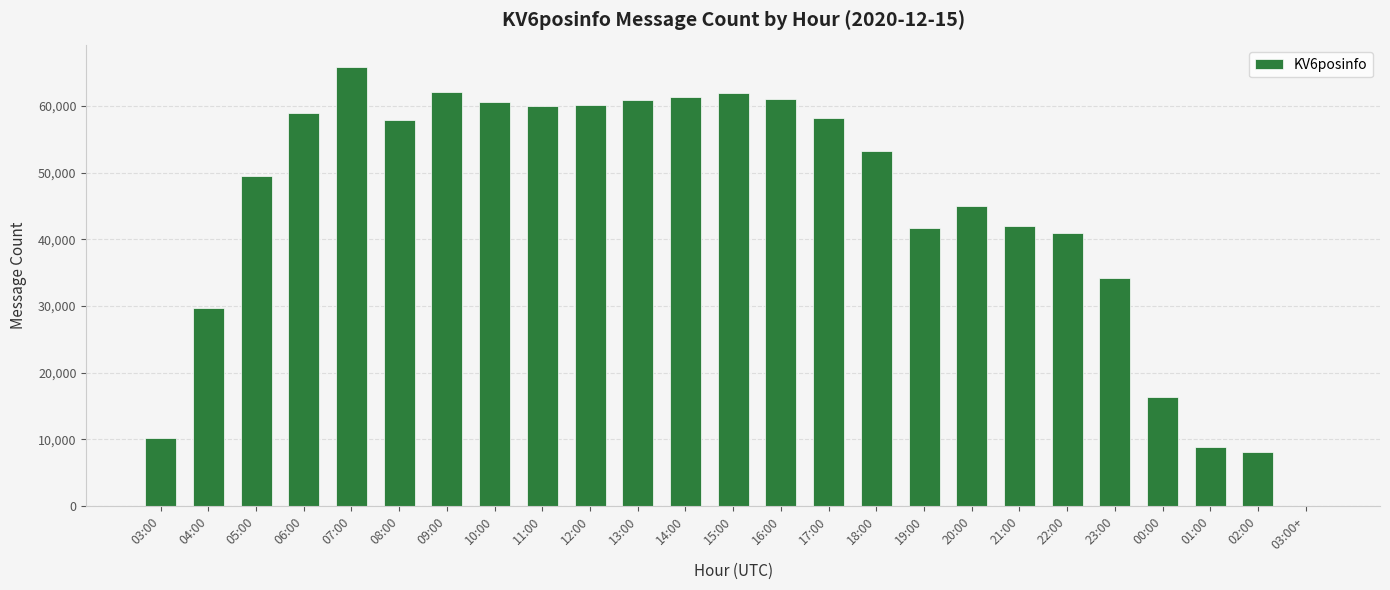

True or false: the data shows 29613 at 04:00.

True